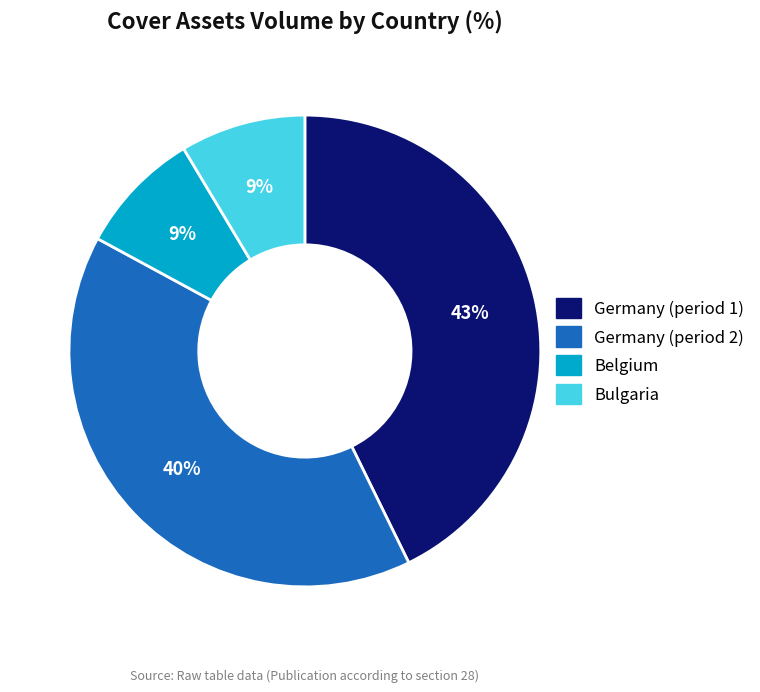

What is the largest slice in the pie chart?

Germany (period 1)